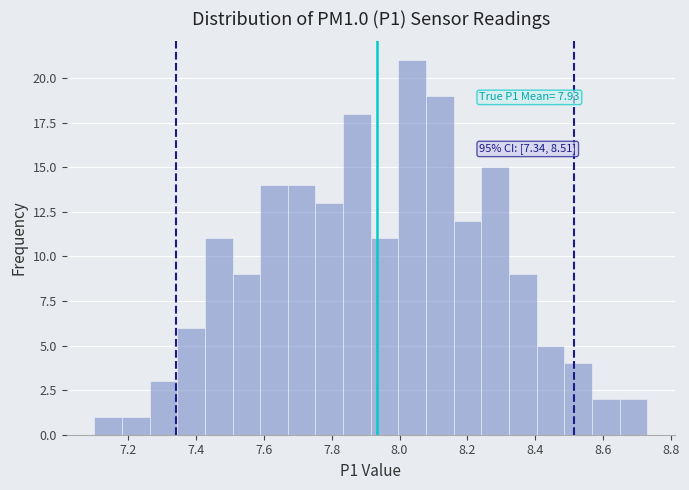

Which range on the x-axis has the tallest bar?

8.00 to 8.08